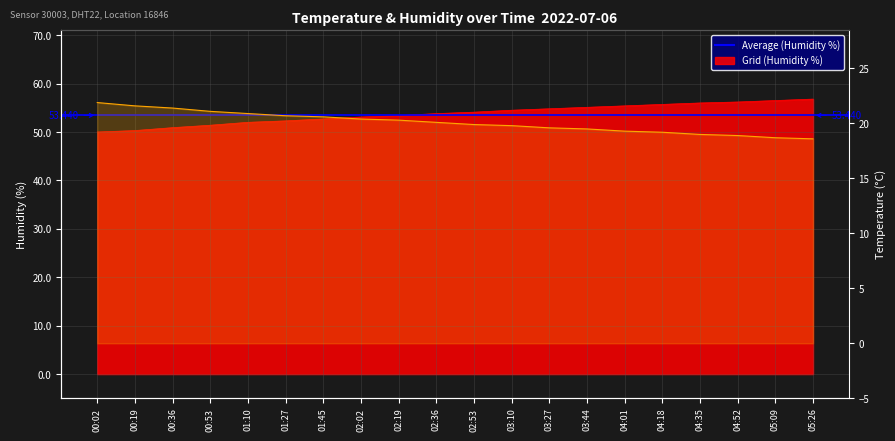

What is the difference between the temperature values at 01:45 and 00:02?

1.3